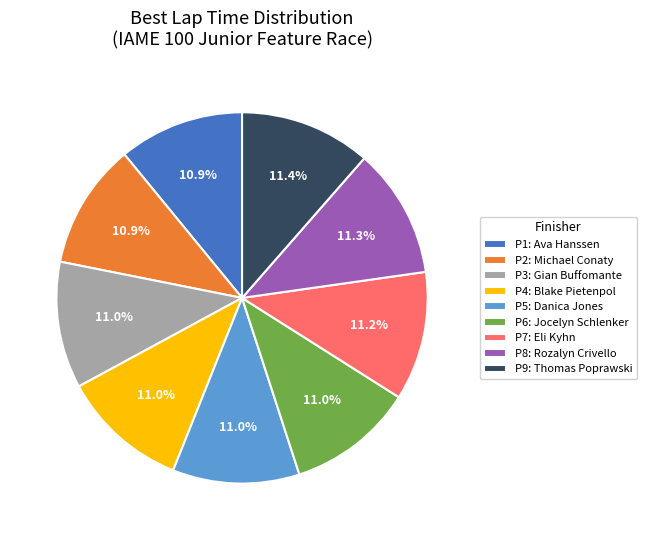

Is there any slice that represents more than half of the pie?

No